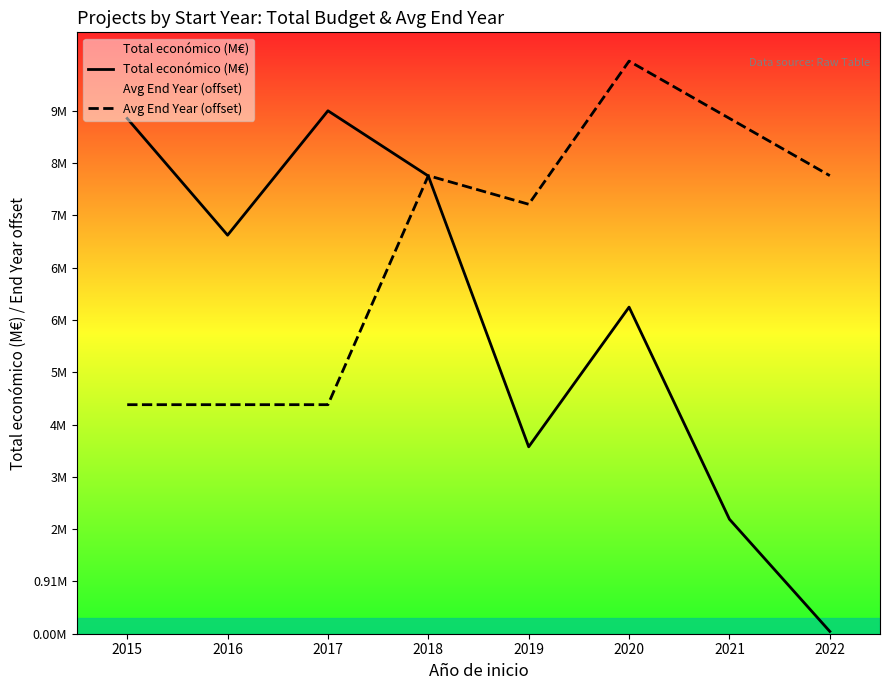

What is the approximate value of Avg End Year (offset) at 2016?

4.0